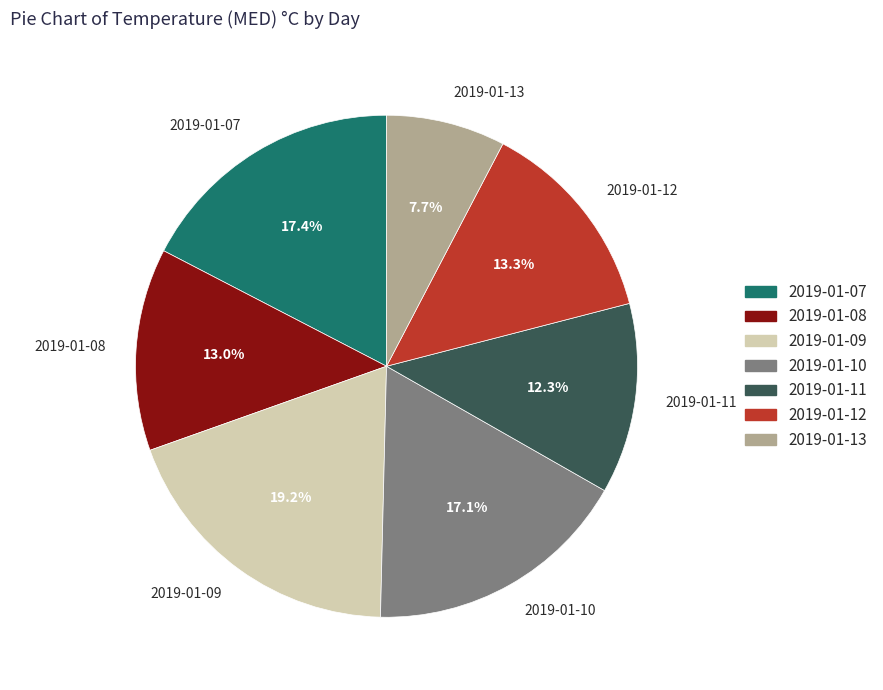

Is there any slice that represents more than half of the pie?

No